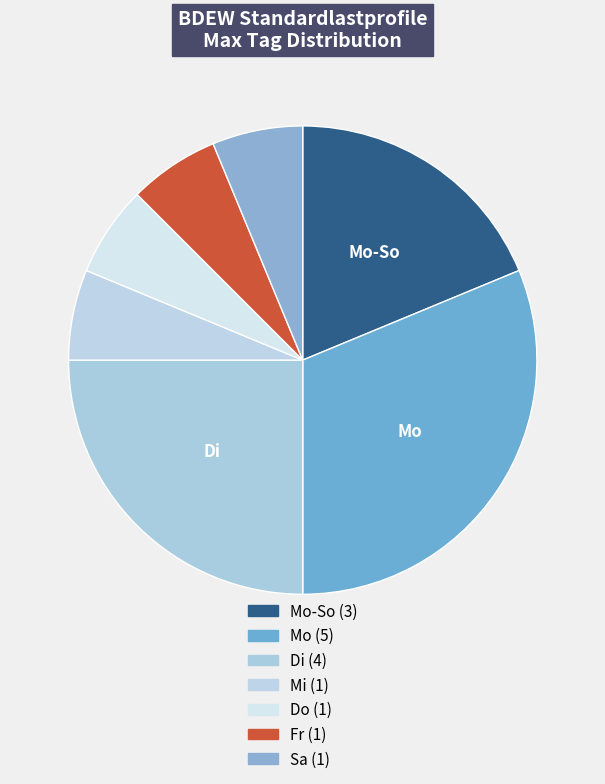

Which category has the smallest portion of the pie?

Mi